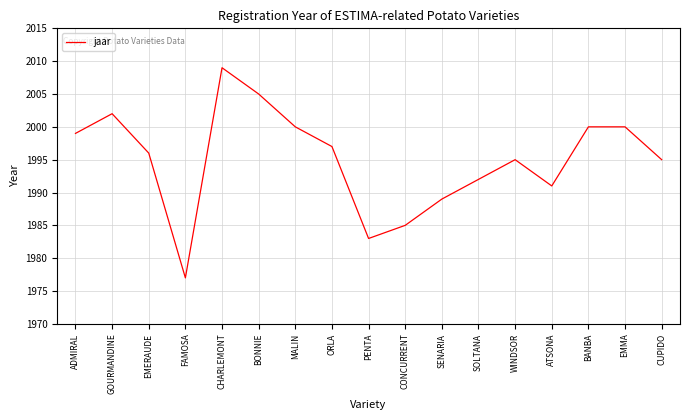

What is the average value?

1995